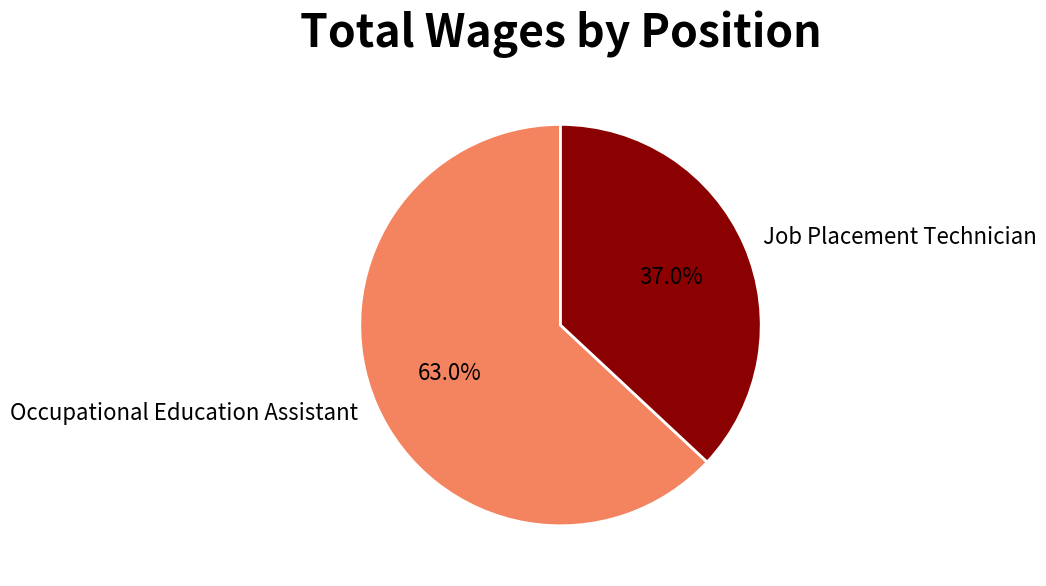

What is the largest slice in the pie chart?

Occupational Education Assistant